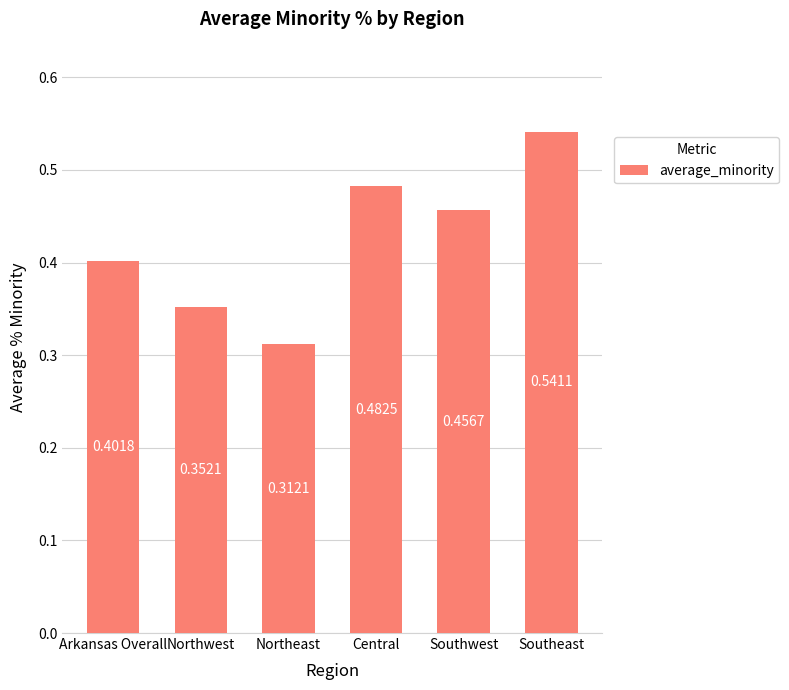

The value at Northwest is 0.1. True or false?

False